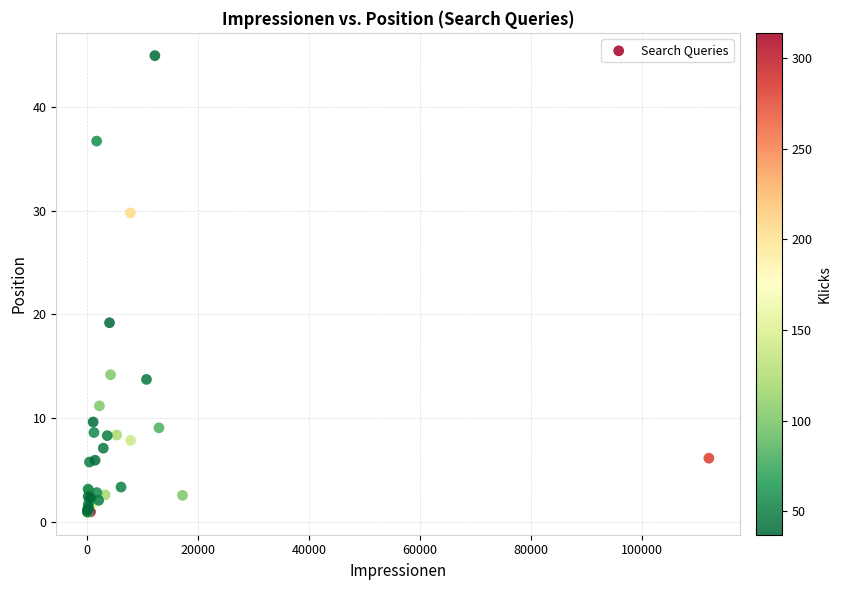

What Y value in the scatter plot is closest to 22?

19.2